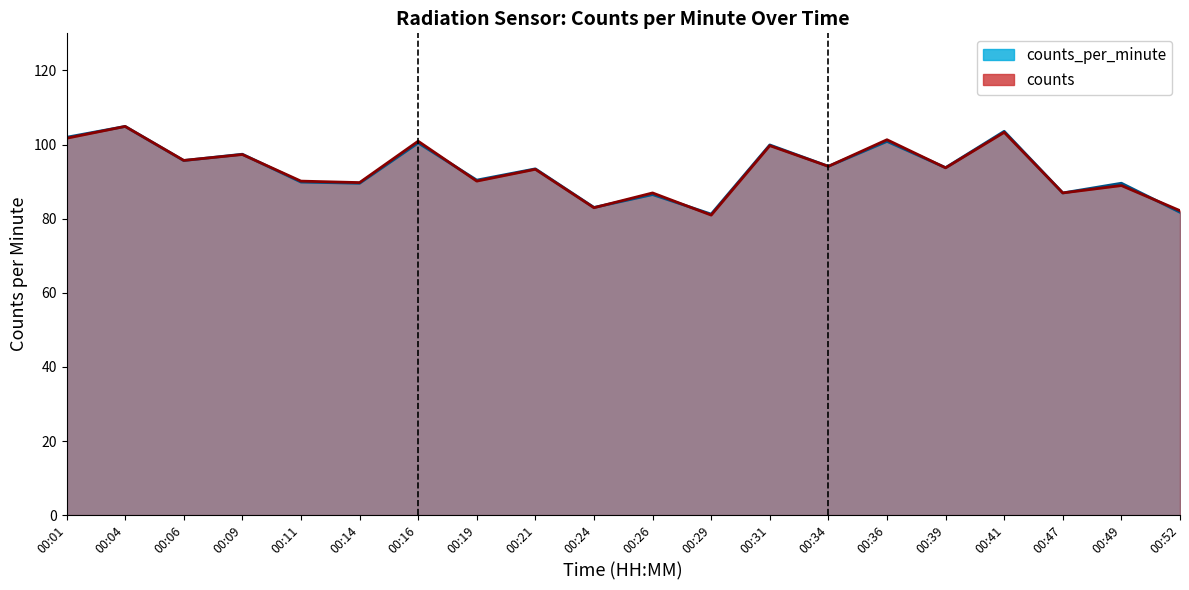

The chart shows a value of 93.4 at 00:21. True or false?

True